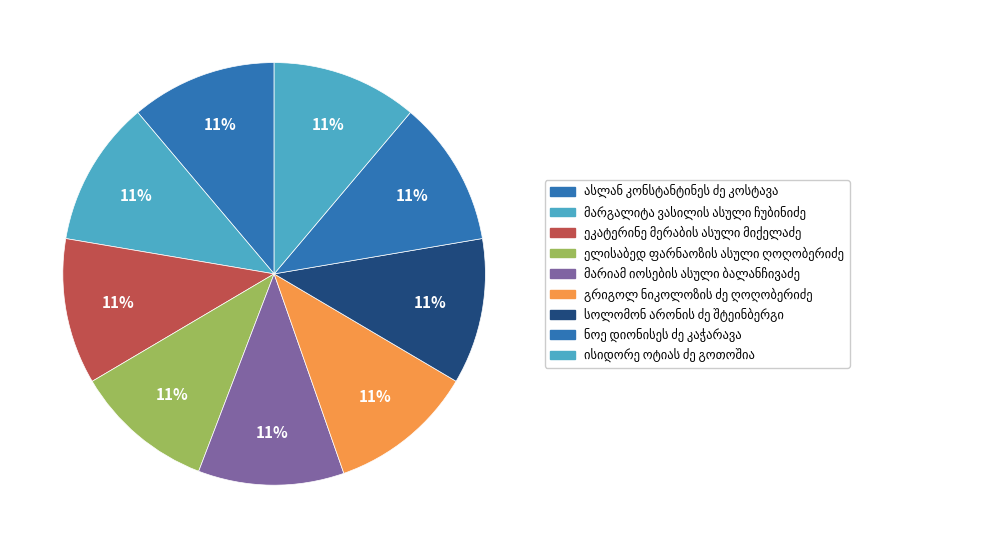

Which slice is the largest?

ასლან კონსტანტინეს ძე კოსტავა